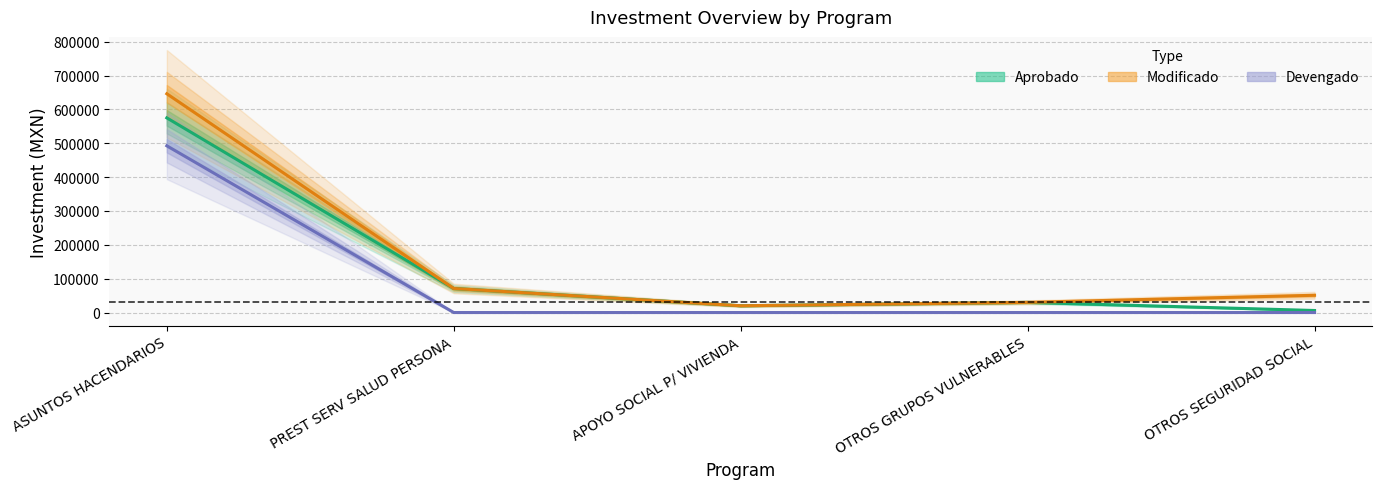

At which label does Devengado reach its minimum?

PREST SERV SALUD PERSONA